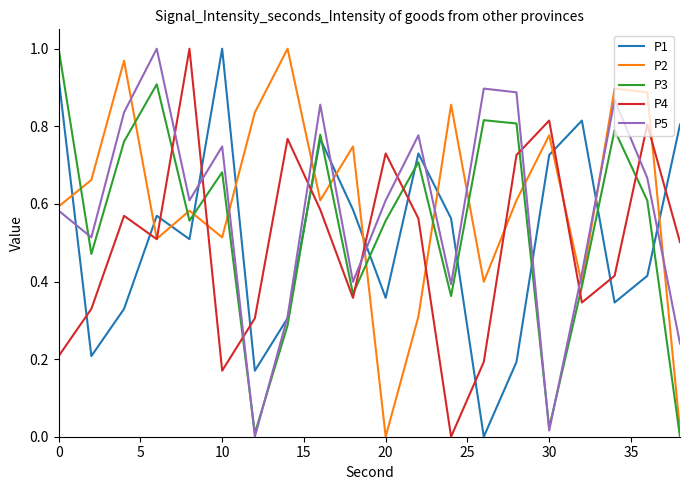

True or false: P4 has more than 1 points higher than both neighbors.

True